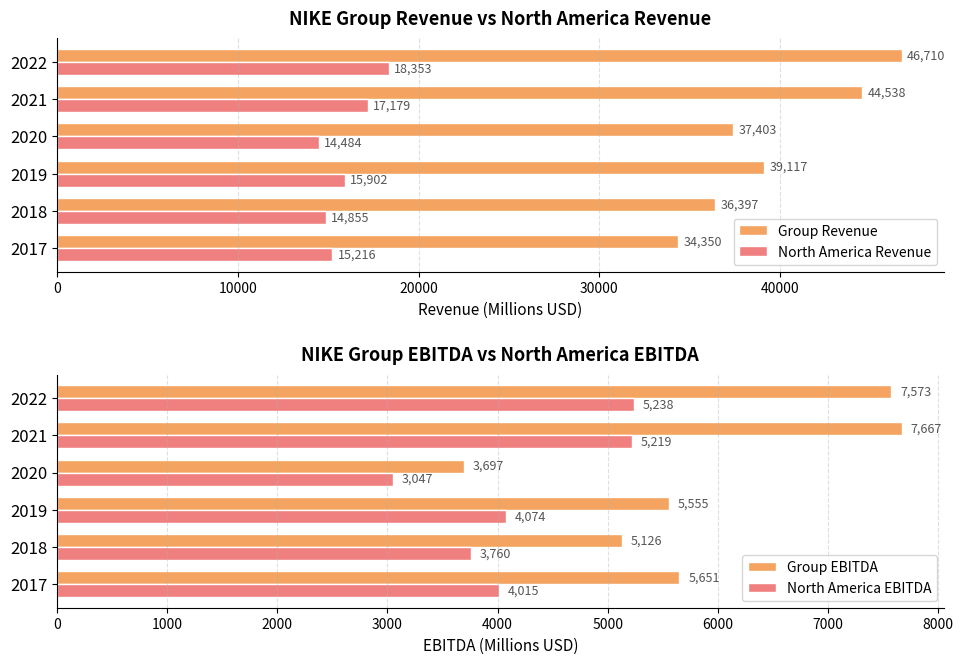

What is the difference between the second highest and minimum values in the North America EBITDA series?

2172